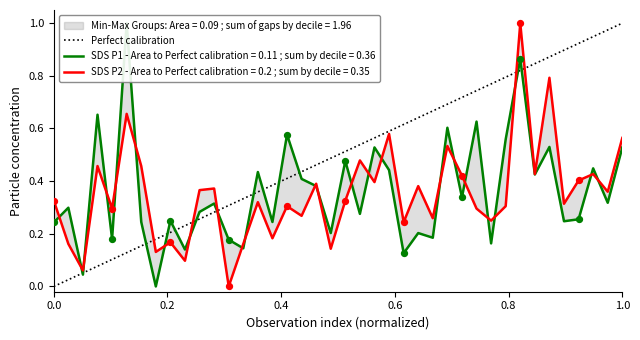

What is the highest value of the SDS P2 - Area to Perfect calibration = 0.2 ; sum by decile = 0.35 series?

1.0